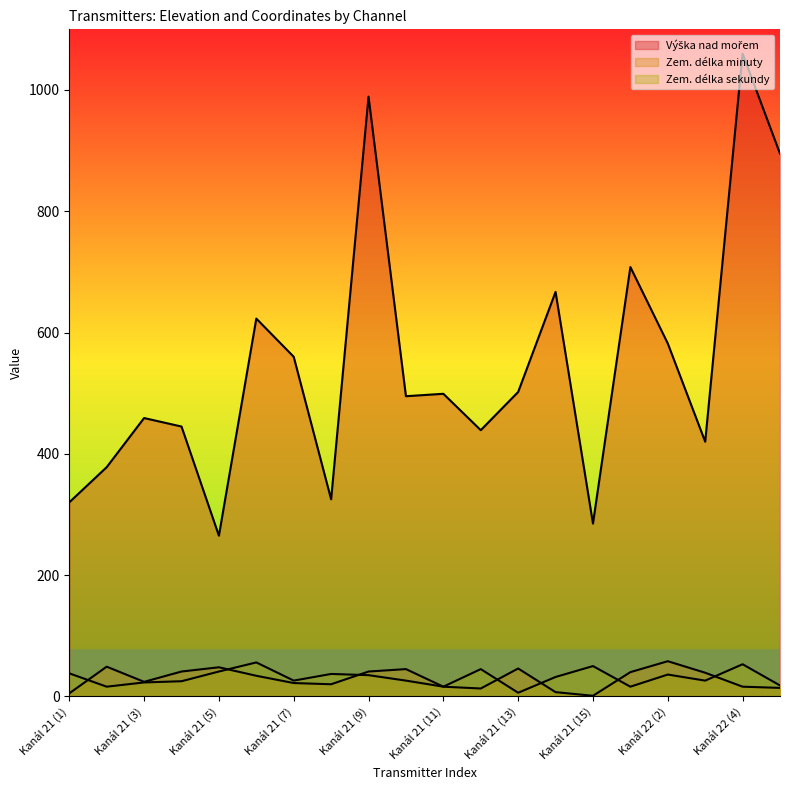

How many lines are shown in the chart?

3